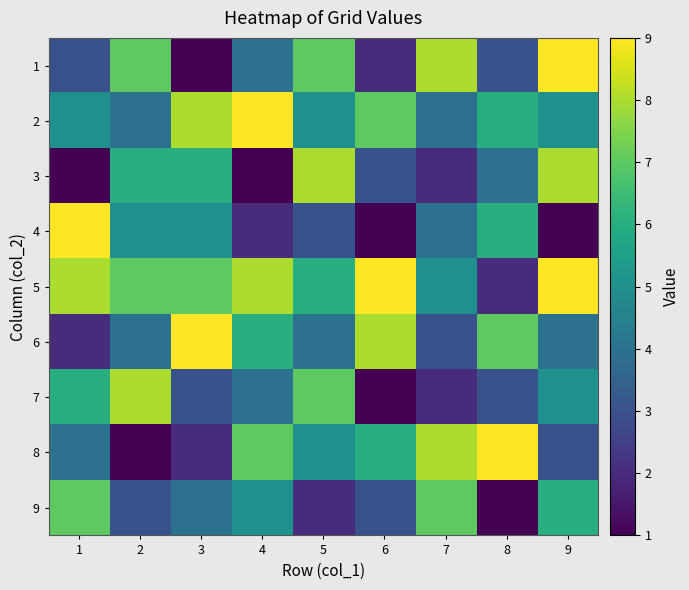

Count the number of data series in this chart.

9